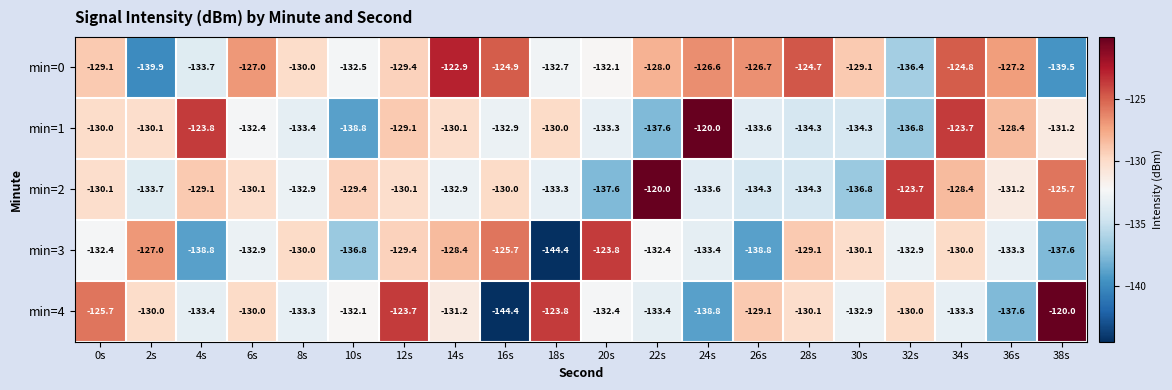

Is the value of min=2 at 22s greater than the value of min=0 at 12s?

Yes